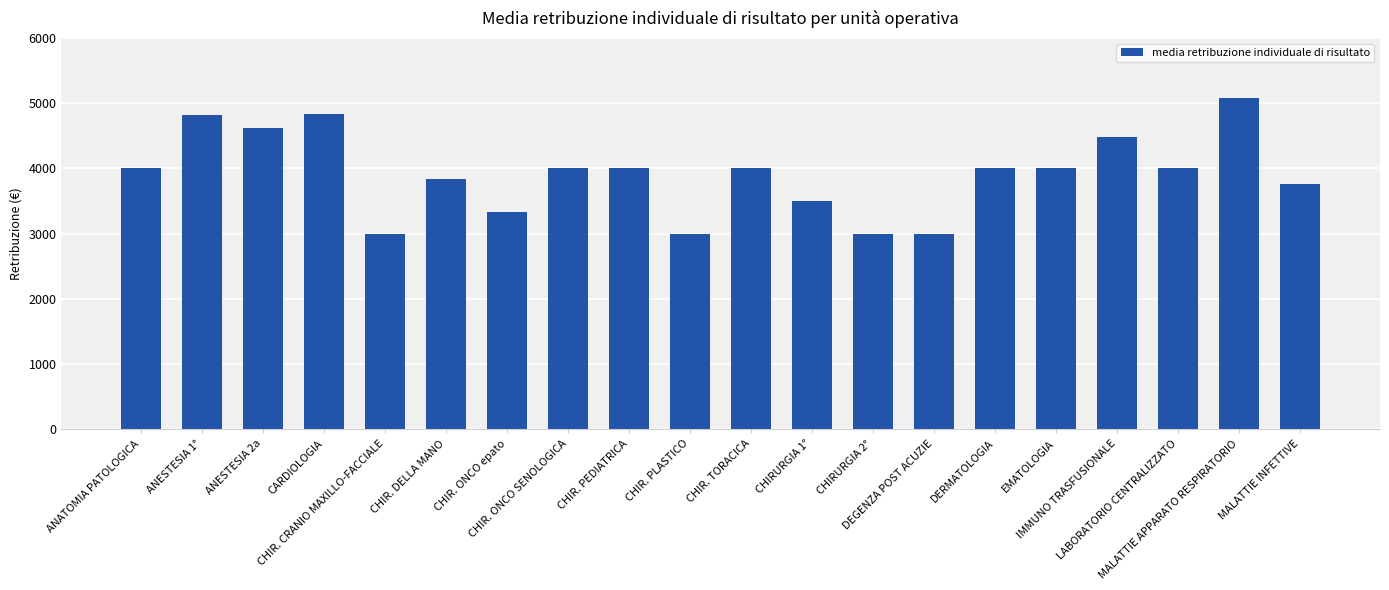

What is the maximum value shown in the chart?

5086.8